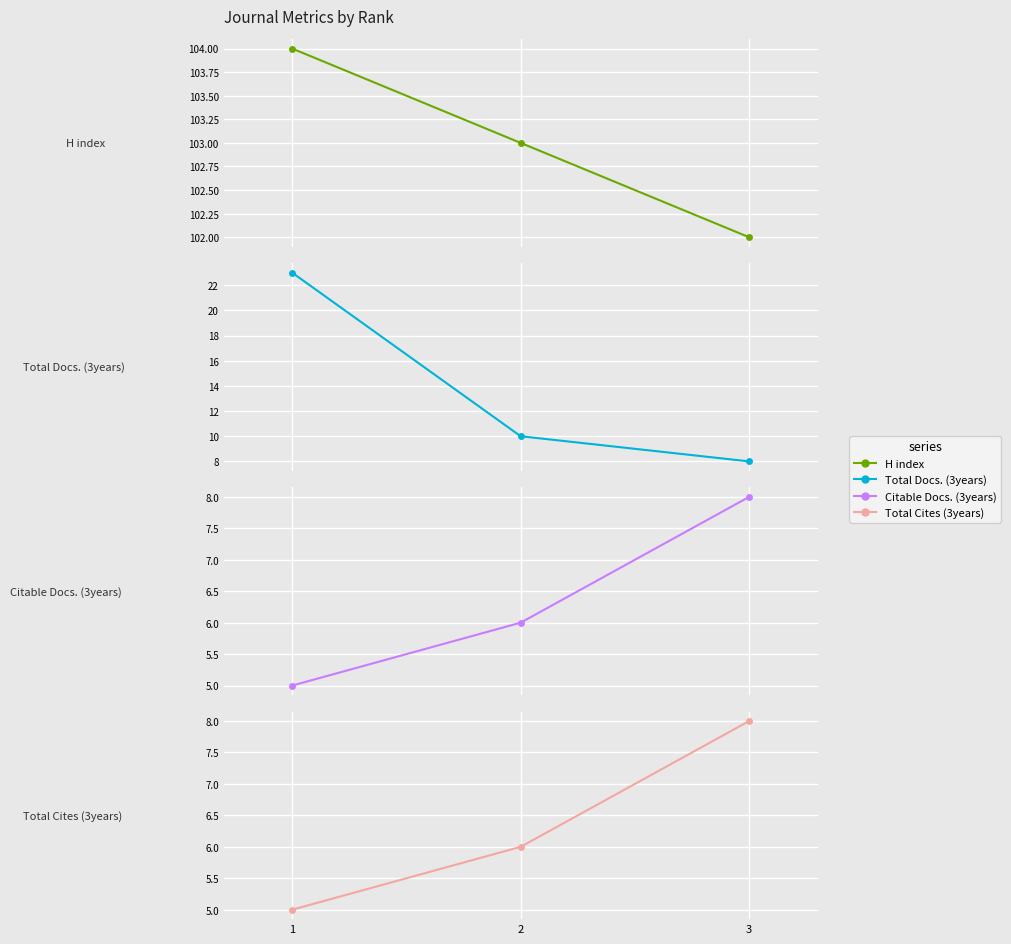

How many data points in Total Cites (3years) are less than 6?

1